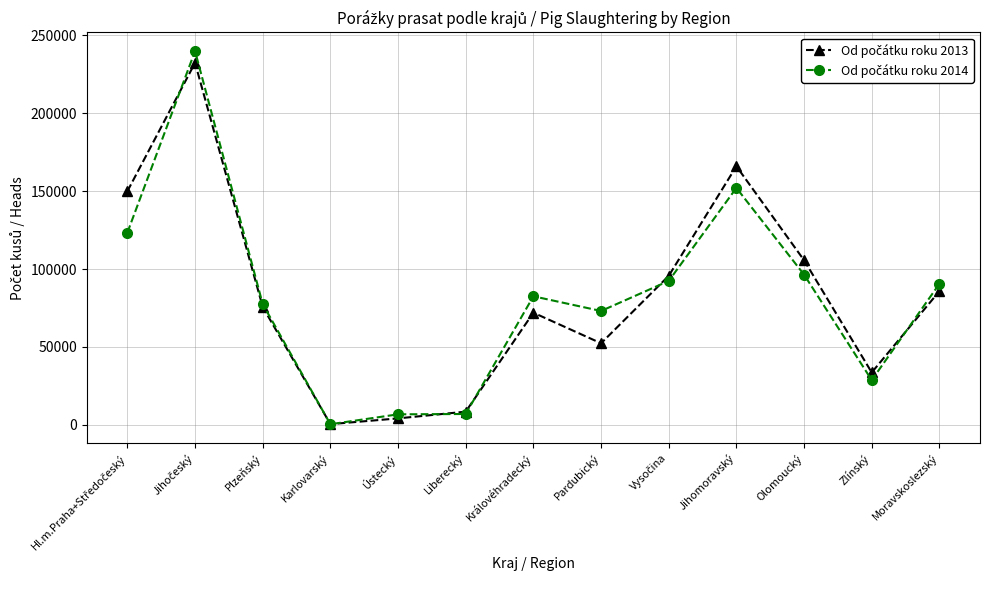

What is the total value across all series at Plzeňský?

153125